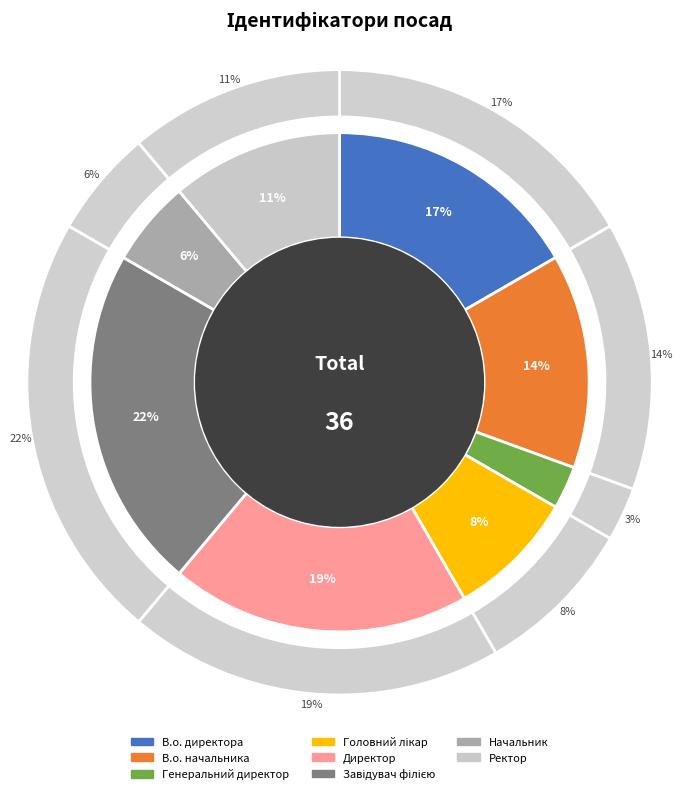

What is the change in value from Завідувач філією to Ректор?

-4